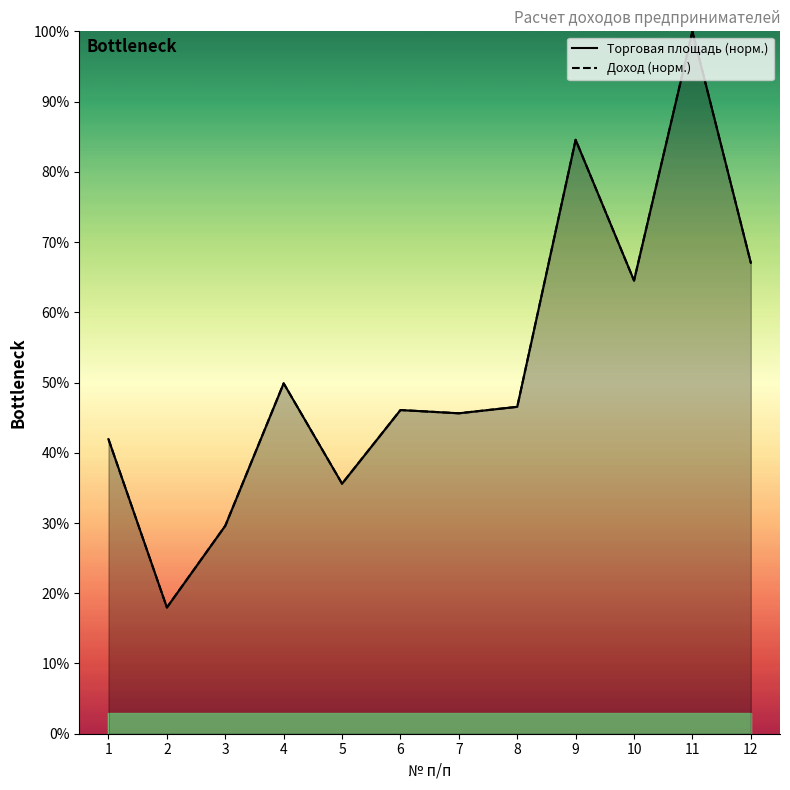

The value of Торговая площадь (норм.) at 9 is 84.6. True or false?

True